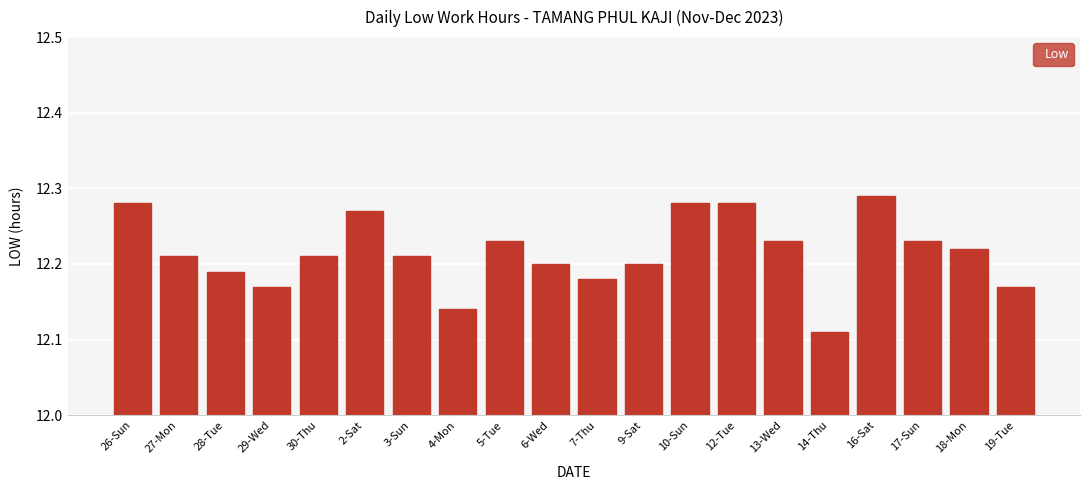

At which label is the value closest to 12?

14-Thu